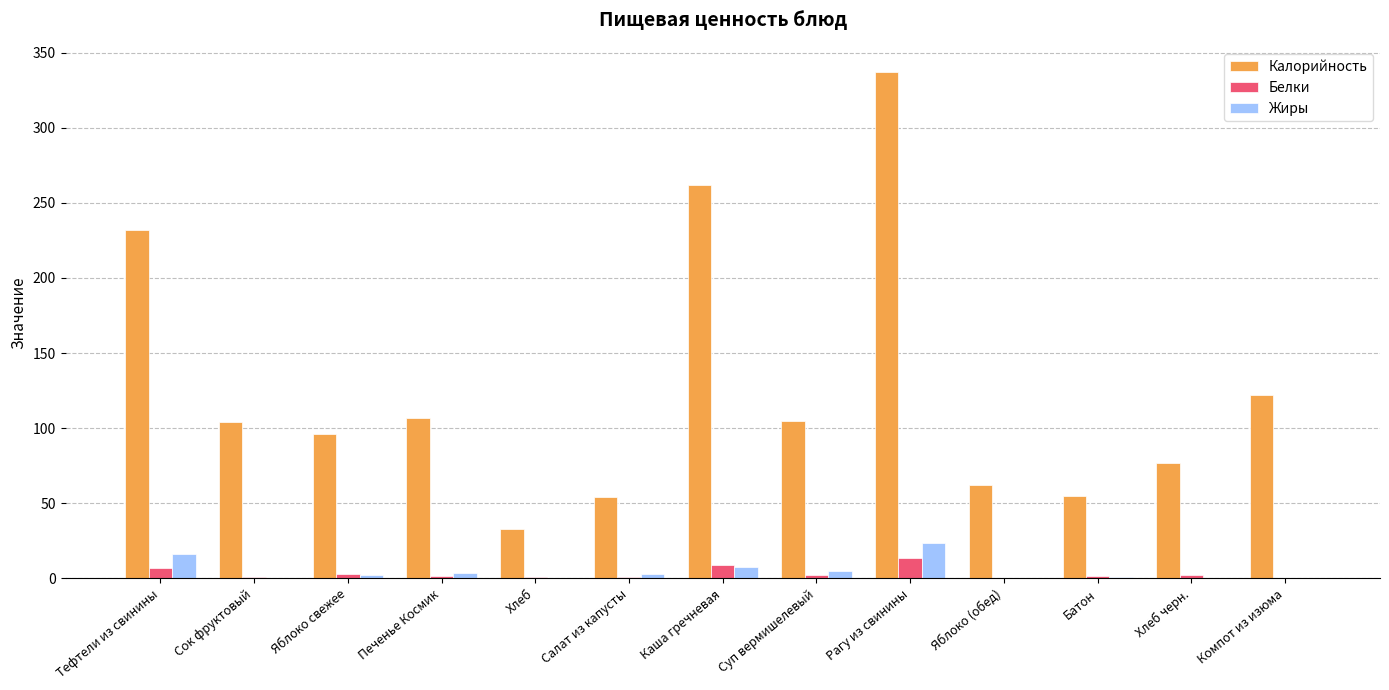

How many distinct data groups are displayed?

3